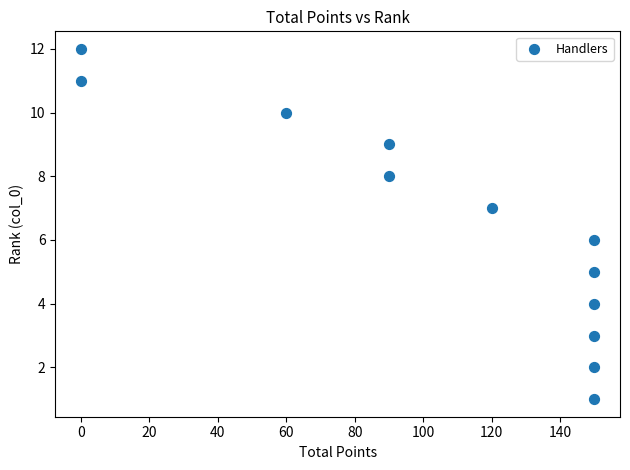

What is the range of Y values (max minus min)?

11